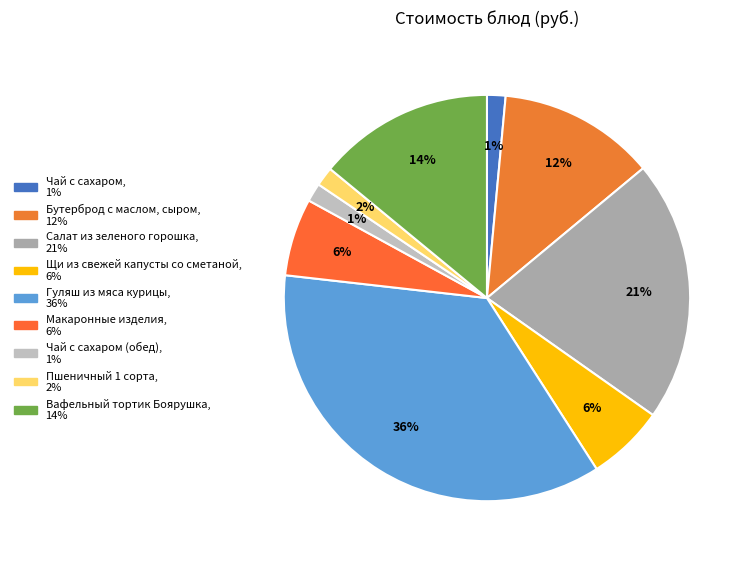

How many segments does this pie chart have?

9